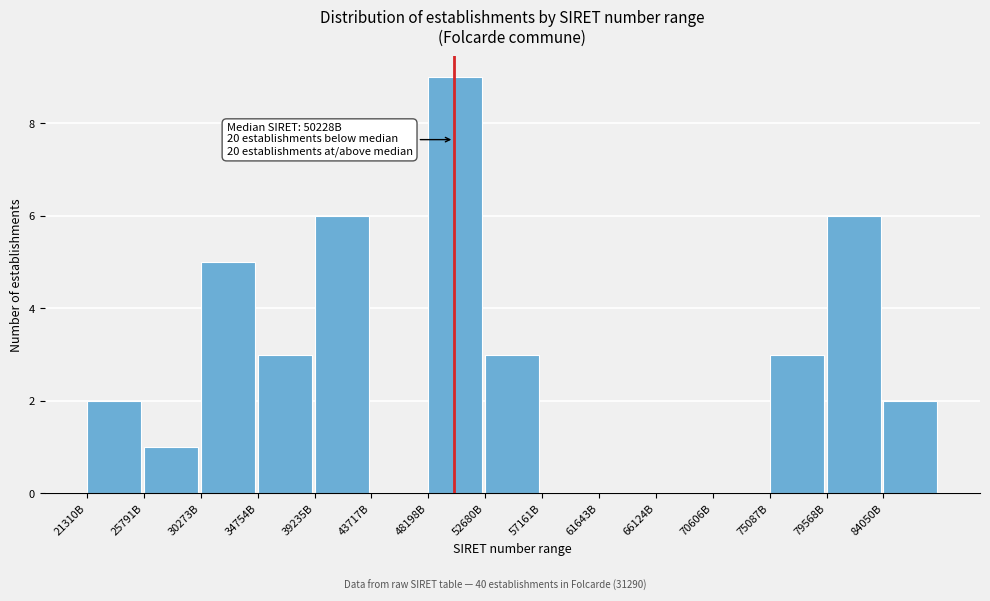

Reading left to right, list all the values displayed in this chart.

21310B=2	25791B=1	30273B=5	34754B=3	39235B=6	43717B=0	48198B=9	52680B=3	57161B=0	61643B=0	66124B=0	70606B=0	75087B=3	79568B=6	84050B=2